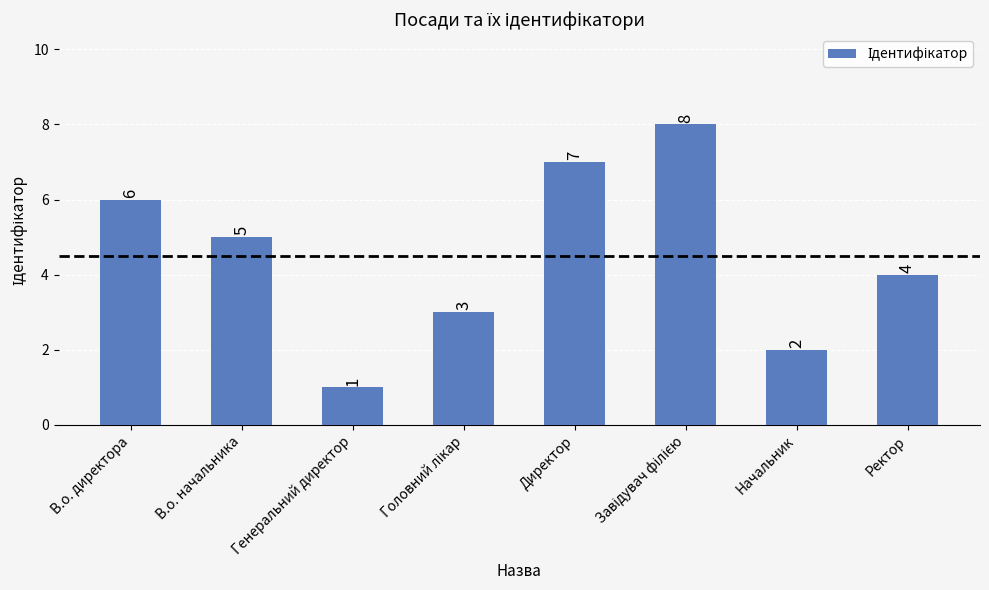

Reading right to left, what are all the values shown in this chart?

4	2	8	7	3	1	5	6